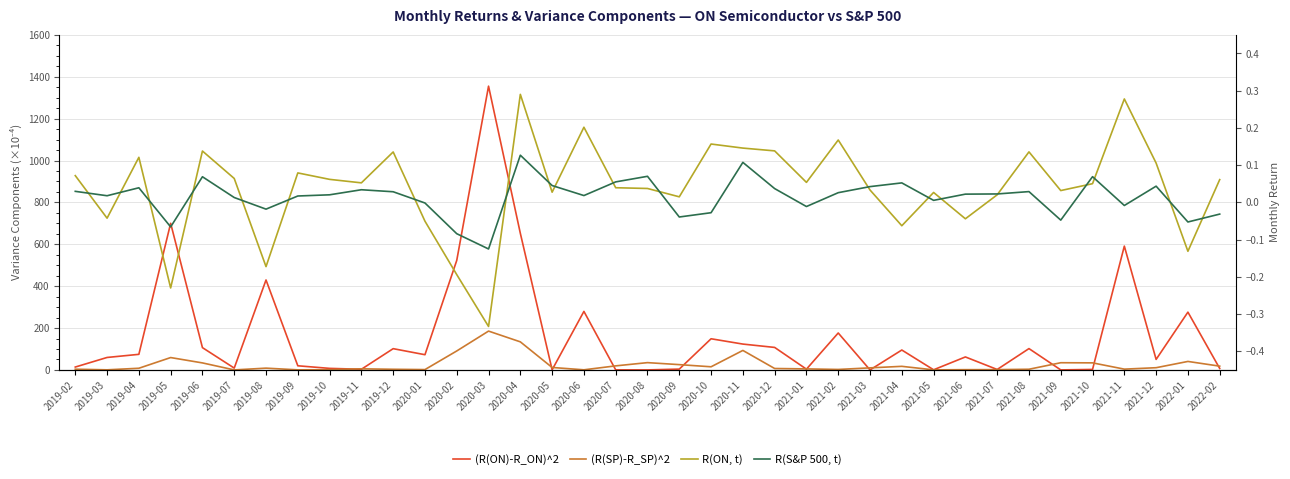

What is the difference between the highest and lowest values at 2019-12?

101.5